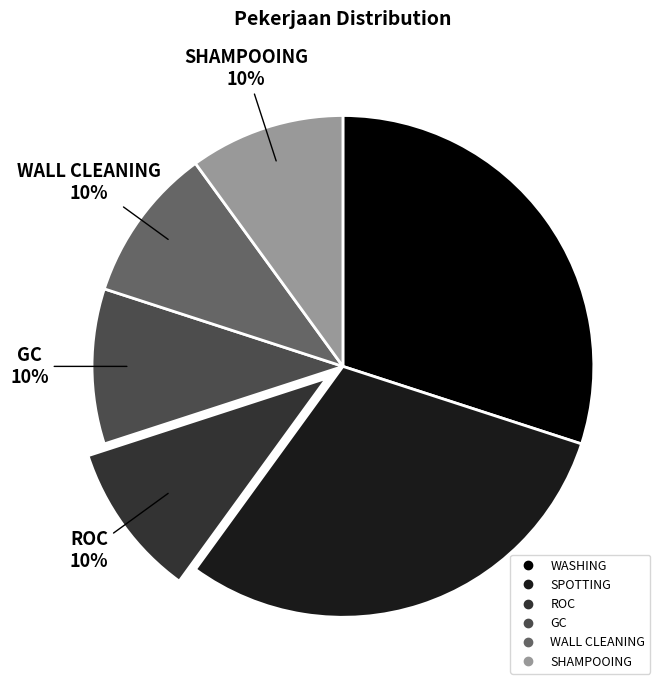

Do WASHING and GC together represent more than half of the pie?

No